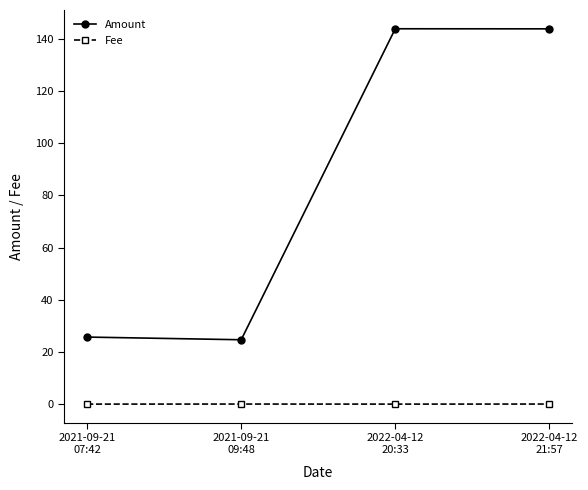

How many data points does each series have?

4